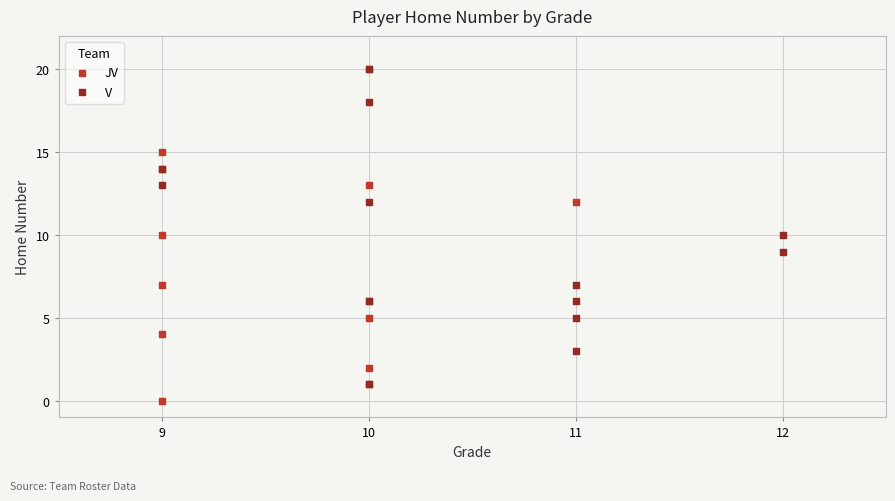

Which series has the largest Y range (max minus min)?

JV